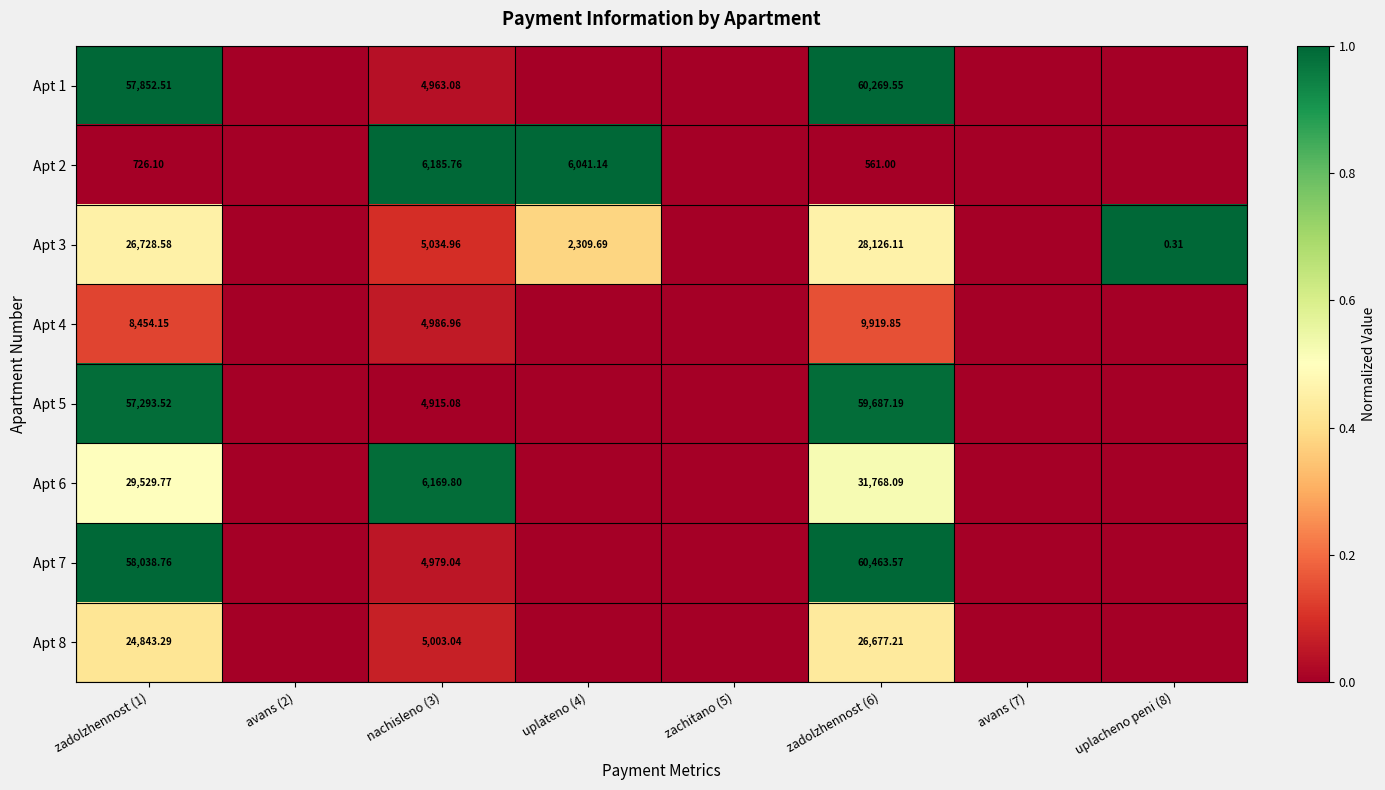

Which series changed the most between uplateno (4) and zachitano (5)?

Apt 2